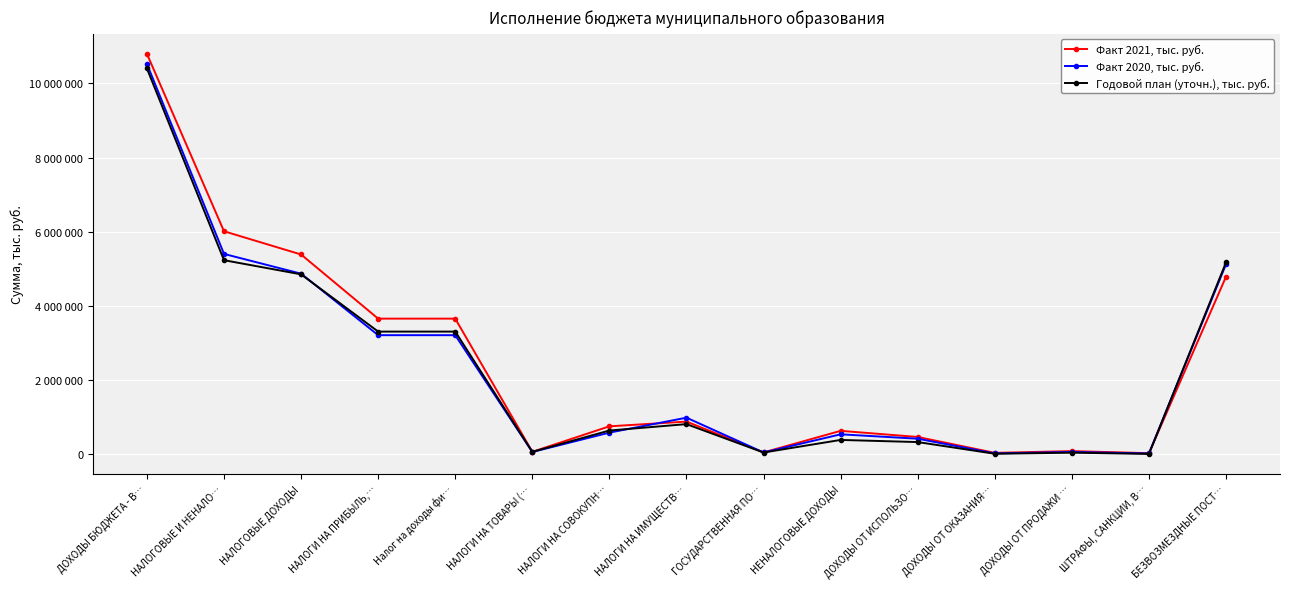

At how many categories does at least one series exceed 201939?

10